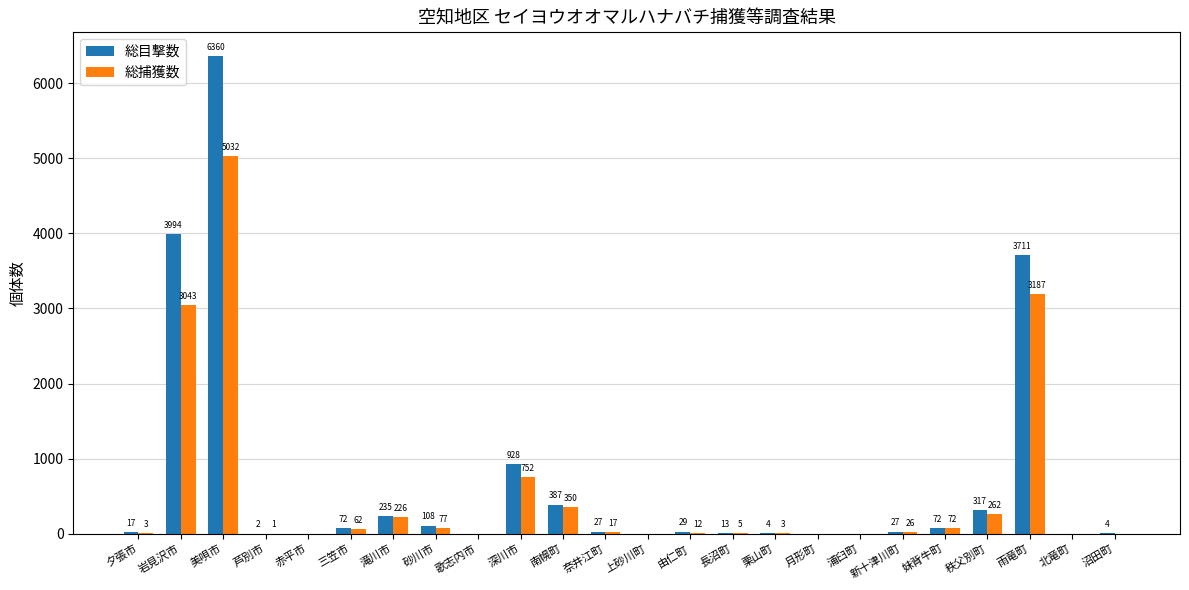

Which category has the highest value in the 総捕獲数 series?

美唄市